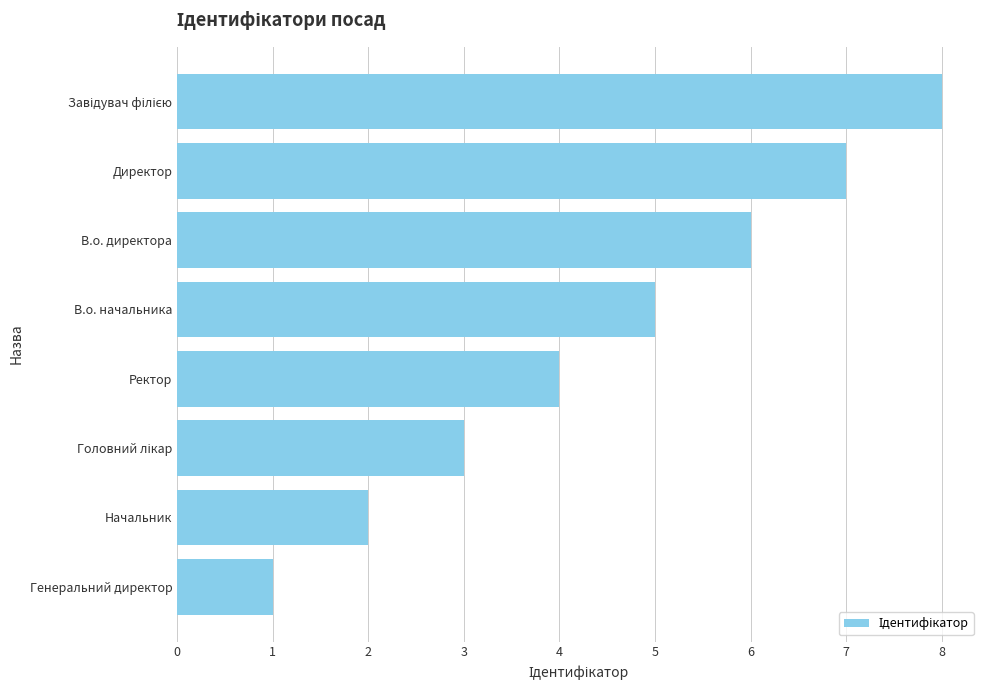

What is the sum of all values?

36